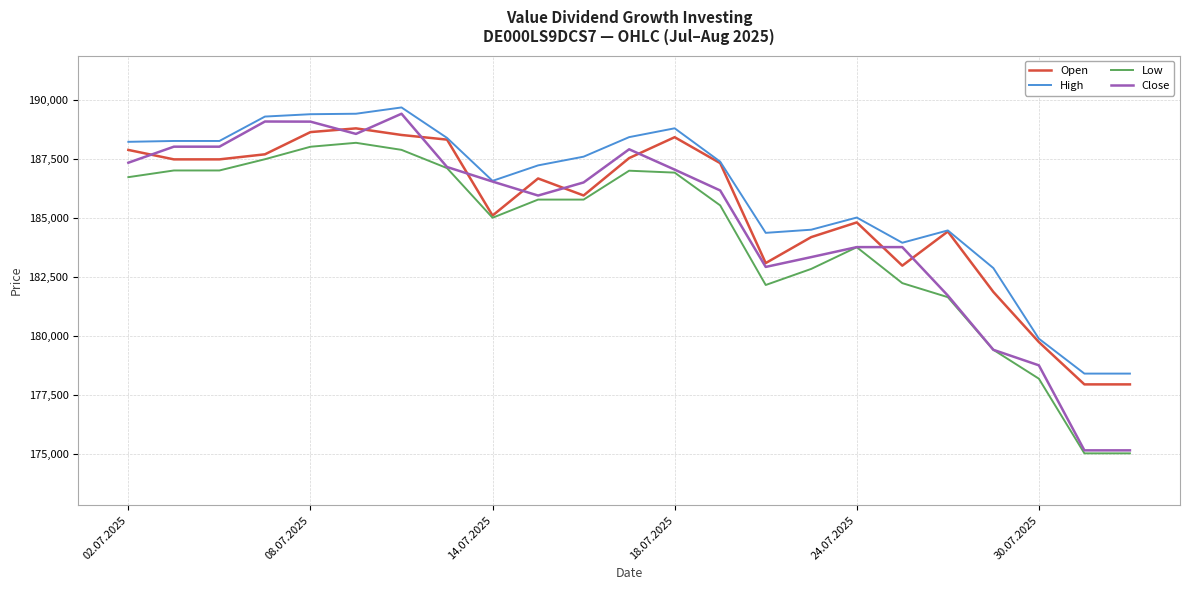

Which series has the widest spread of values?

Close